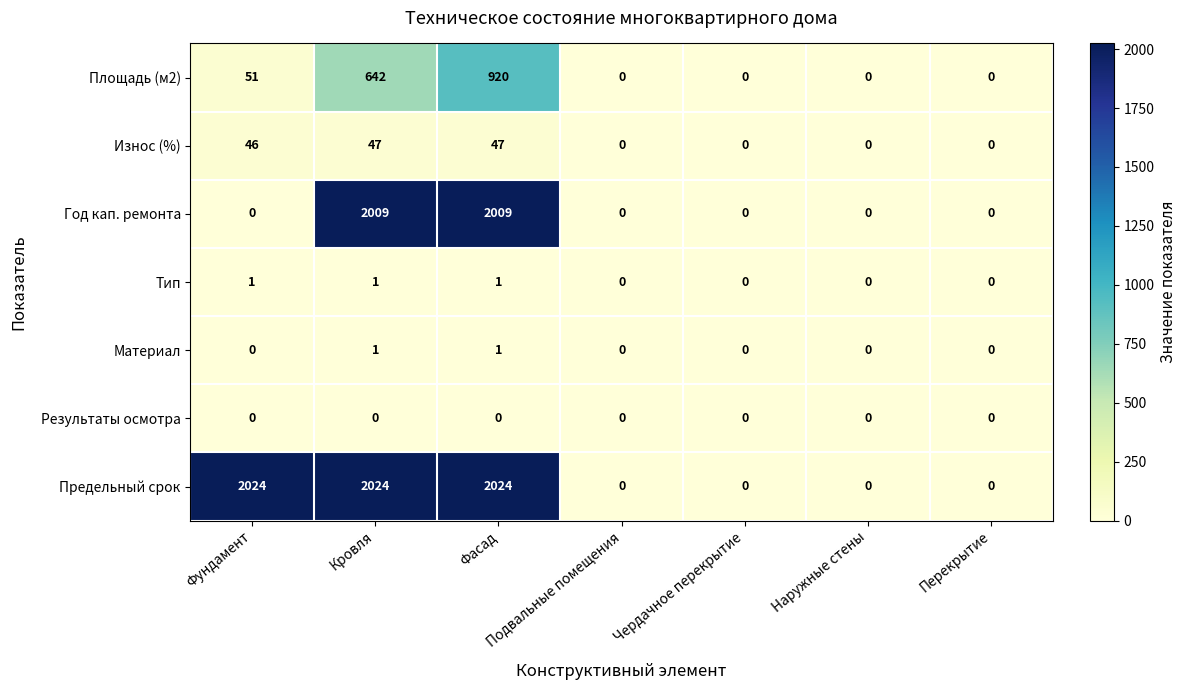

How many series are shown in this chart?

7